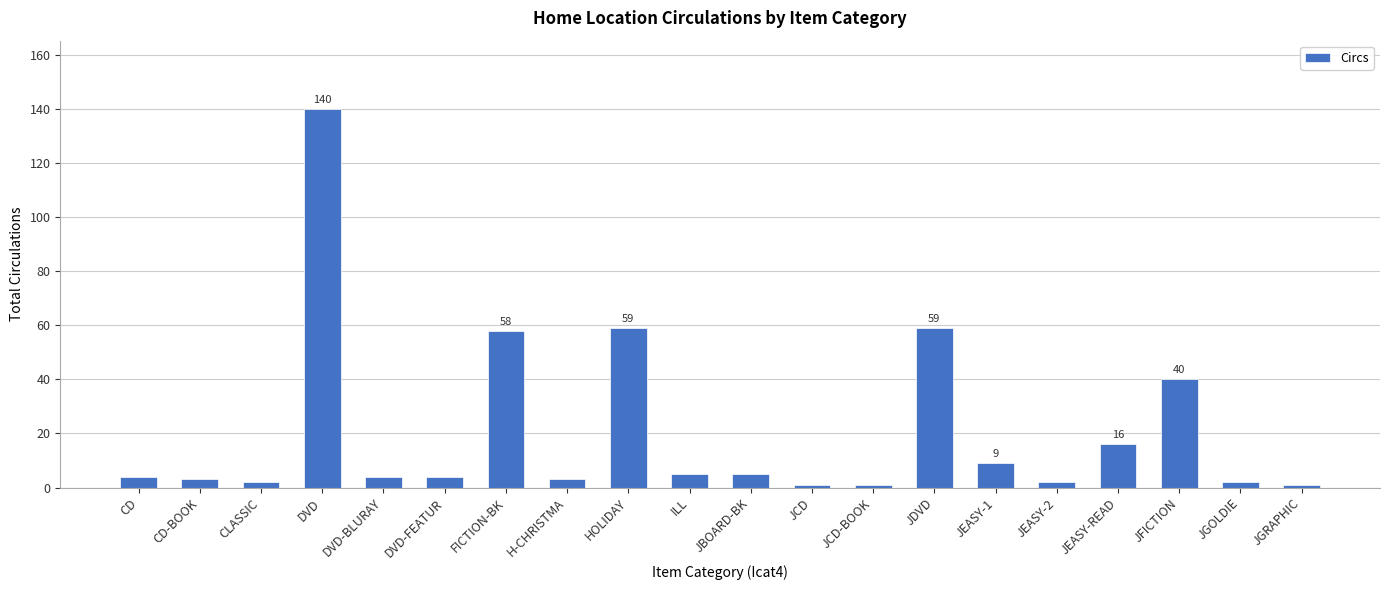

Which category has the highest value across all series?

DVD